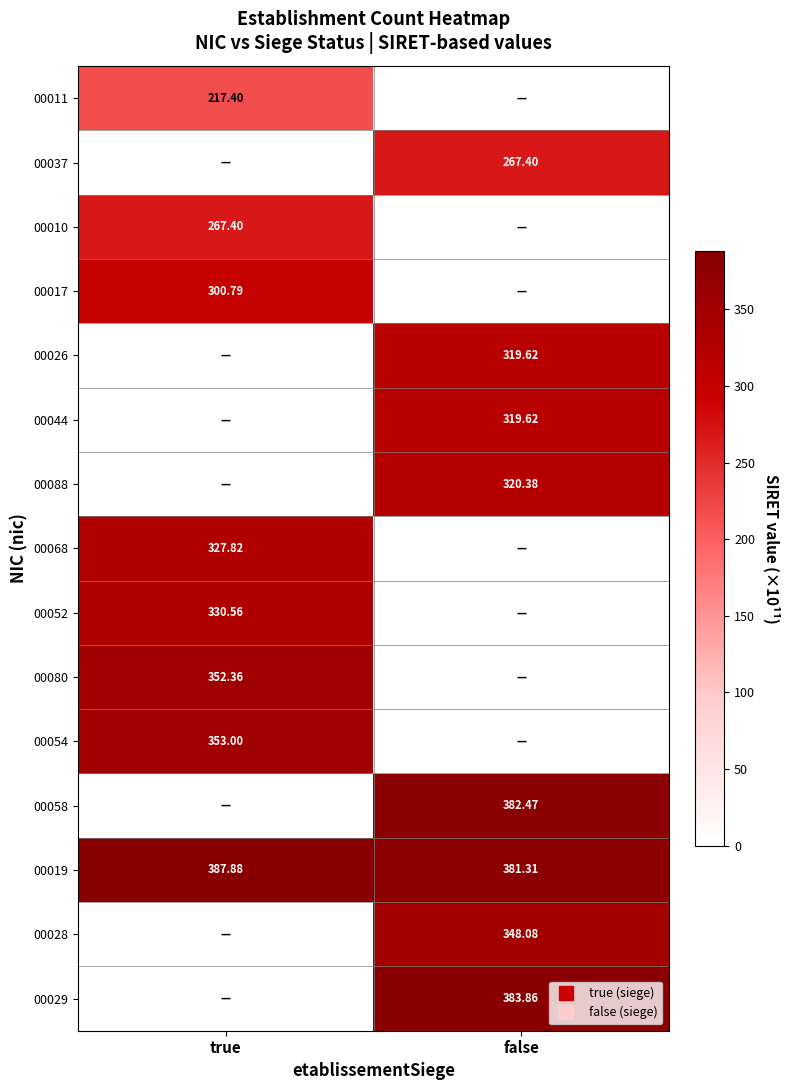

Between true and false, which is larger?

true